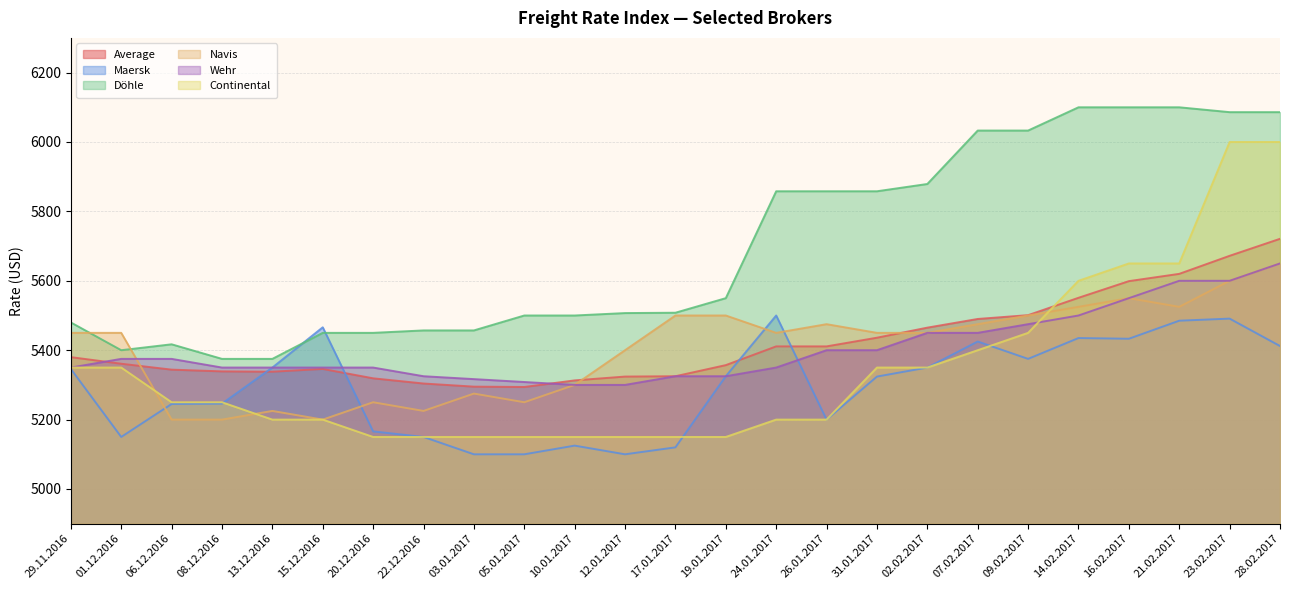

What is the lowest value of the Döhle series?

5375